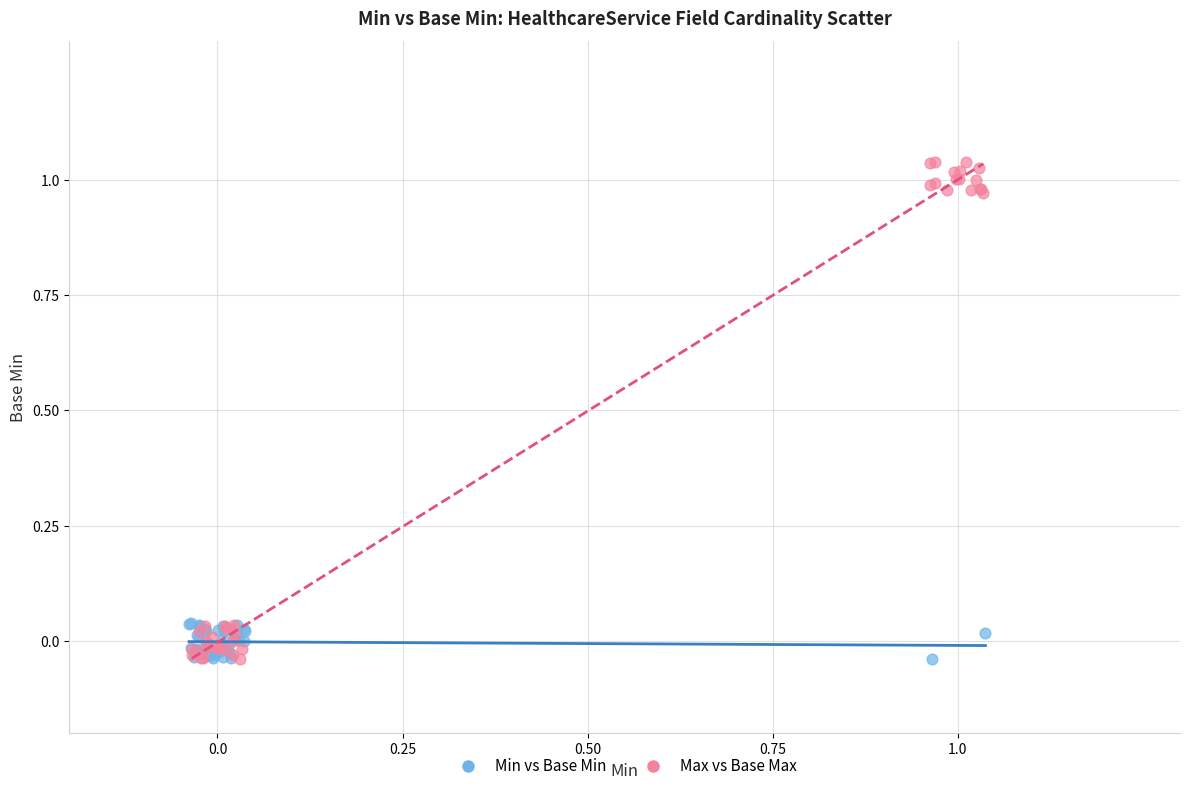

Which series contains the highest Y value?

Max vs Base Max